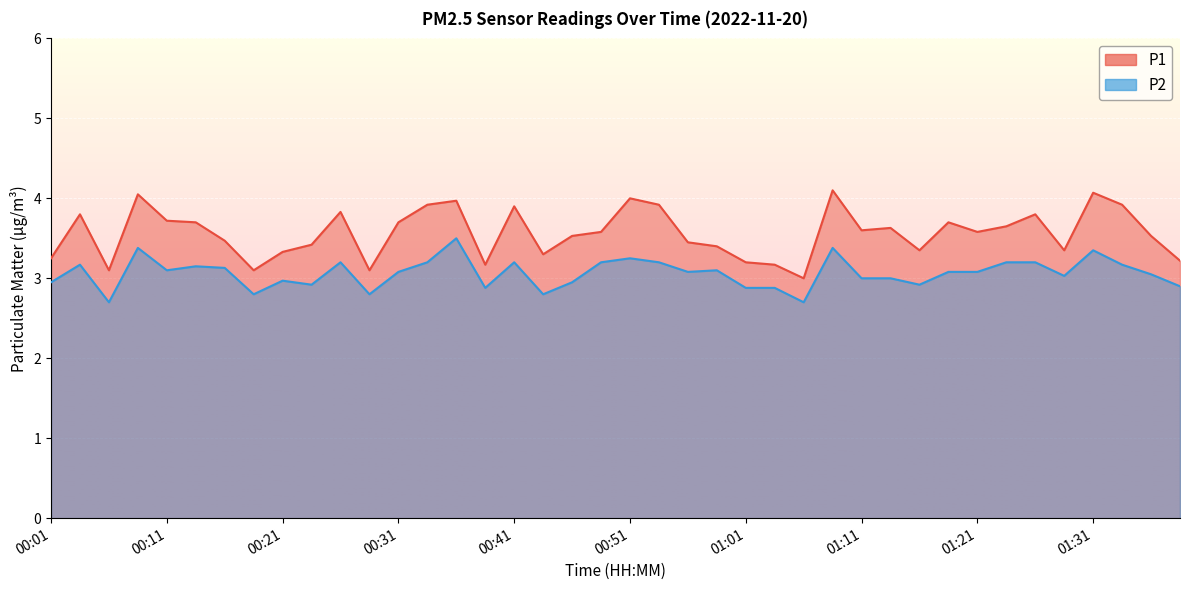

Reading left to right, what are all the values shown in this chart?

P1: 00:01=3.2	00:03=3.8	00:06=3.1	00:08=4.0	00:11=3.7	00:13=3.7	00:16=3.5	00:18=3.1	00:21=3.3	00:23=3.4	00:26=3.8	00:28=3.1	00:31=3.7	00:33=3.9	00:36=4.0	00:38=3.2	00:41=3.9	00:43=3.3	00:46=3.5	00:48=3.6	00:51=4.0	00:53=3.9	00:56=3.5	00:58=3.4	01:01=3.2	01:03=3.2	01:06=3.0	01:08=4.1	01:11=3.6	01:14=3.6	01:16=3.4	01:19=3.7	01:21=3.6	01:24=3.6	01:26=3.8	01:29=3.4	01:31=4.1	01:34=3.9	01:36=3.5	01:39=3.2
P2: 00:01=3.0	00:03=3.2	00:06=2.7	00:08=3.4	00:11=3.1	00:13=3.1	00:16=3.1	00:18=2.8	00:21=3.0	00:23=2.9	00:26=3.2	00:28=2.8	00:31=3.1	00:33=3.2	00:36=3.5	00:38=2.9	00:41=3.2	00:43=2.8	00:46=3.0	00:48=3.2	00:51=3.2	00:53=3.2	00:56=3.1	00:58=3.1	01:01=2.9	01:03=2.9	01:06=2.7	01:08=3.4	01:11=3.0	01:14=3.0	01:16=2.9	01:19=3.1	01:21=3.1	01:24=3.2	01:26=3.2	01:29=3.0	01:31=3.4	01:34=3.2	01:36=3.0	01:39=2.9